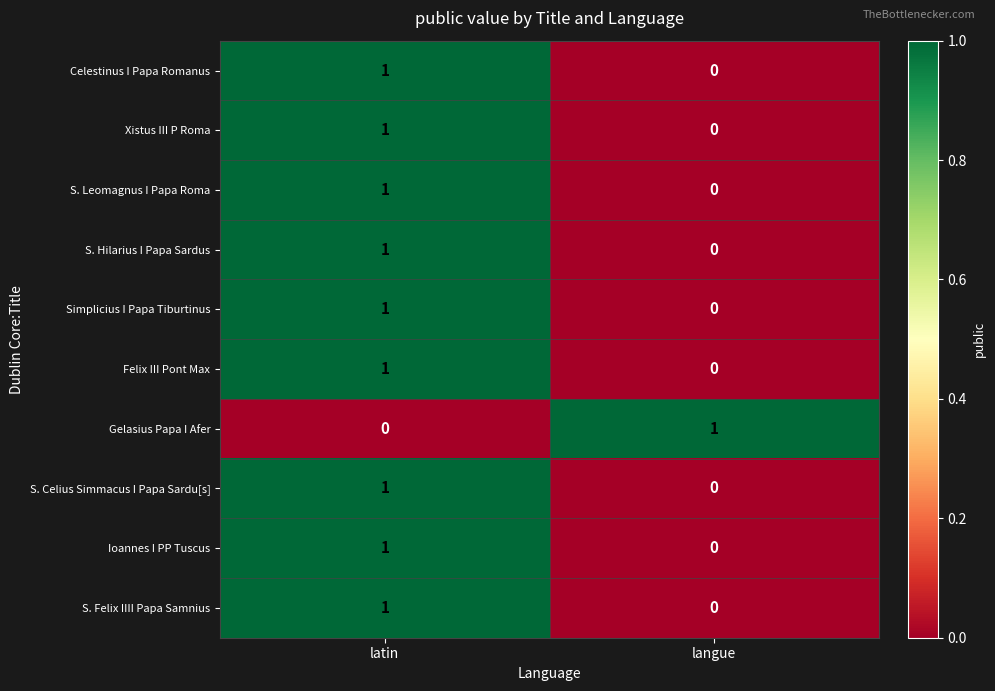

The S. Felix IIII Papa Samnius series shows 0 at langue. True or false?

True